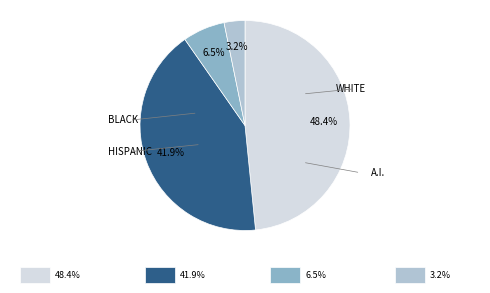

Is there any slice that represents more than half of the pie?

No